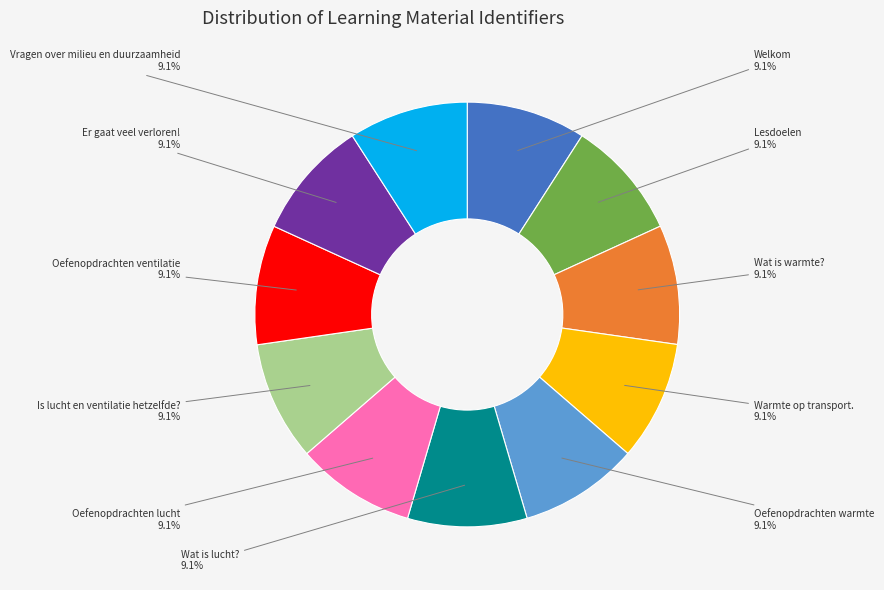

Is there any slice that represents more than half of the pie?

No